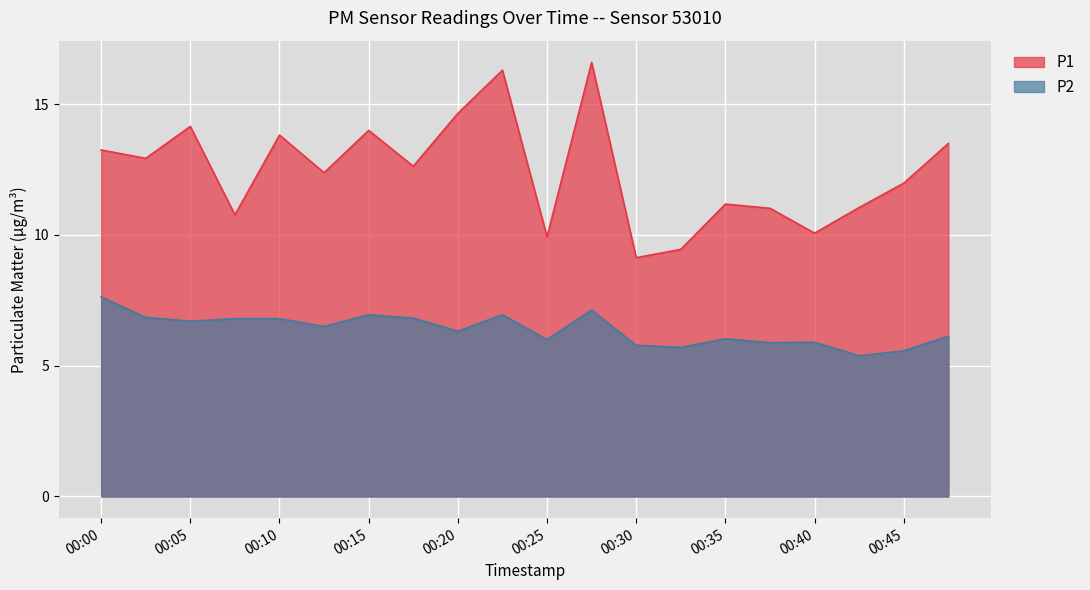

True or false: P1 and P2 intersect in this chart.

False